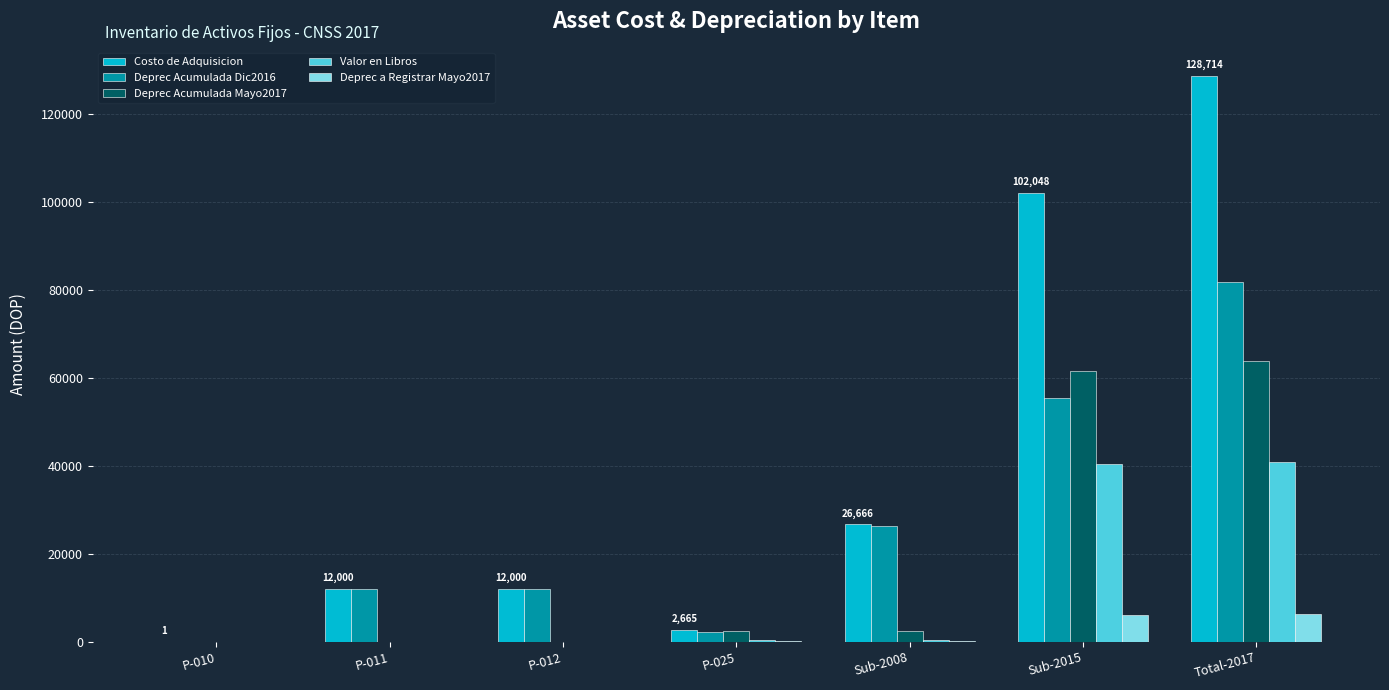

What is the total value across all series at Sub-2015?

265739.7